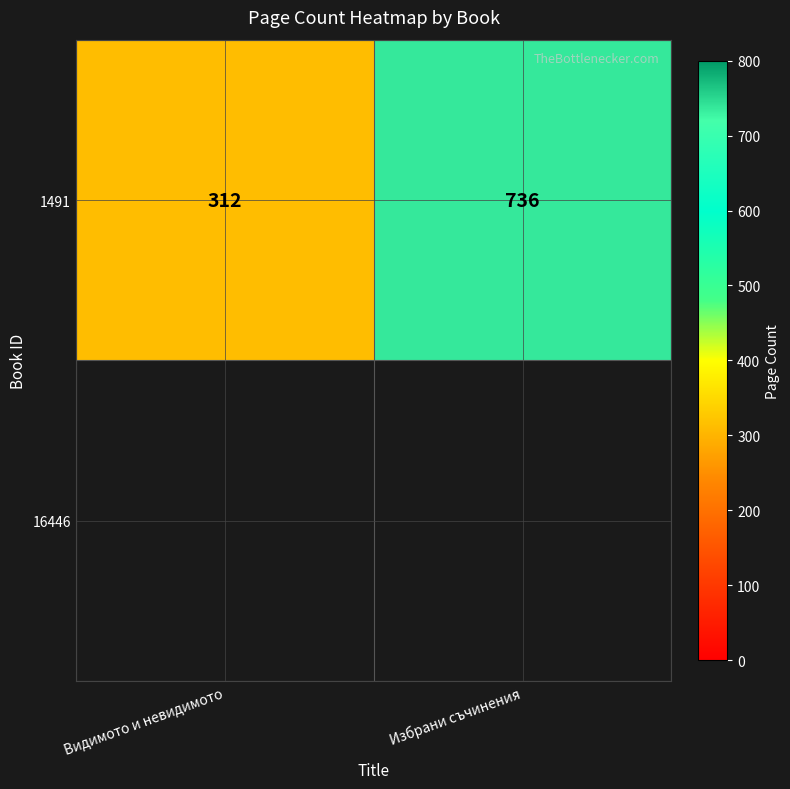

Rank the categories by value from highest to lowest.

Избрани съчинения, Видимото и невидимото